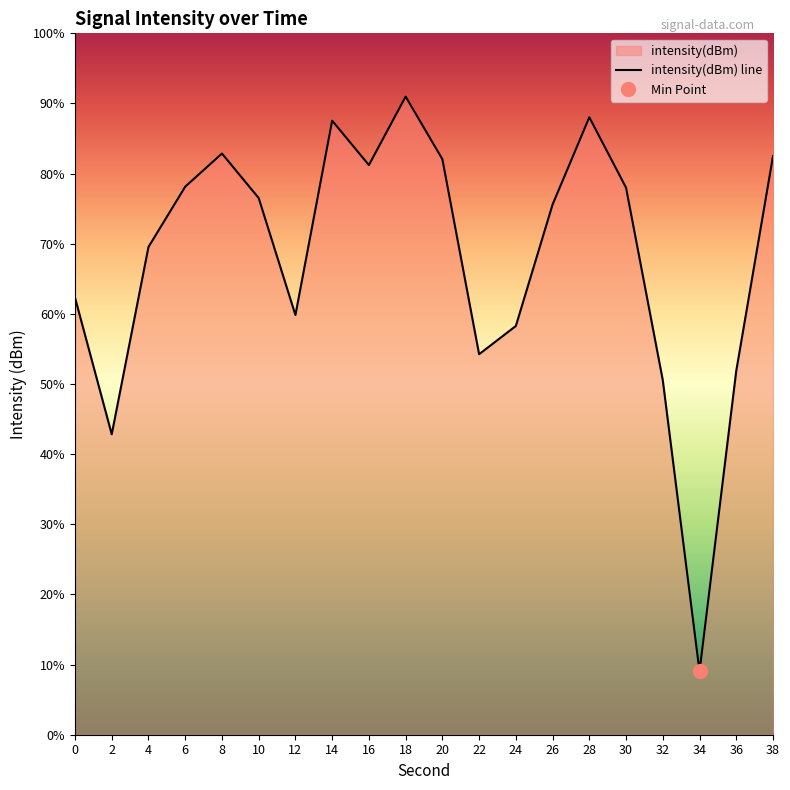

How many lines are shown in the chart?

1